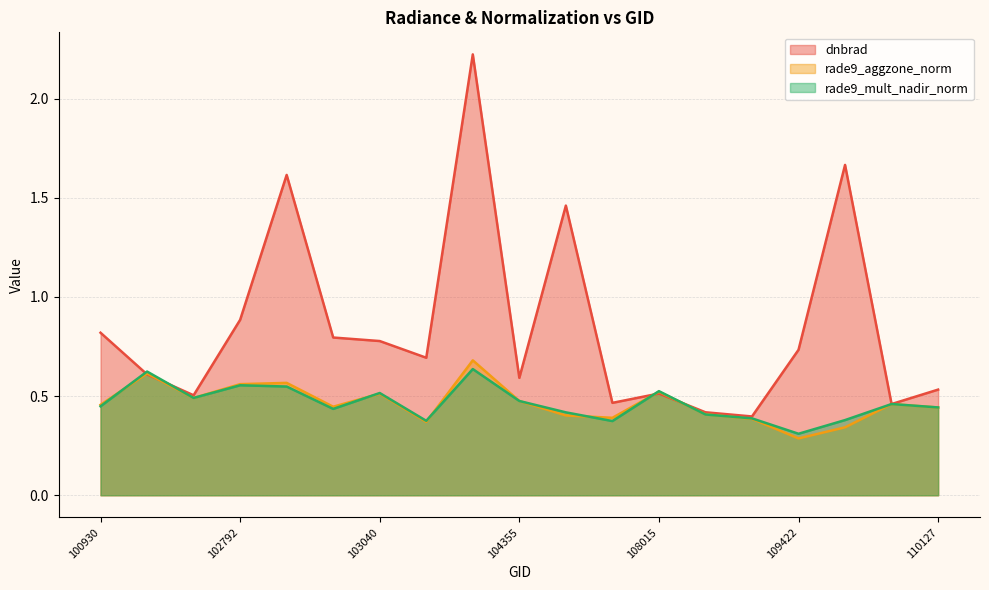

How many series are shown in this chart?

3